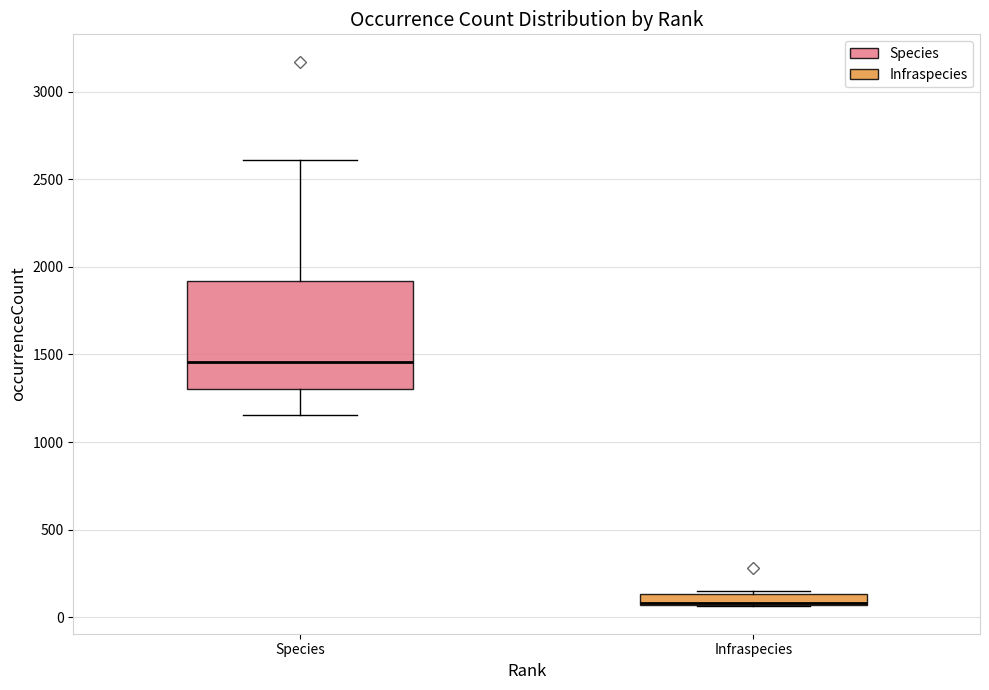

Which box is the tallest, from its lower edge to its upper edge?

Species